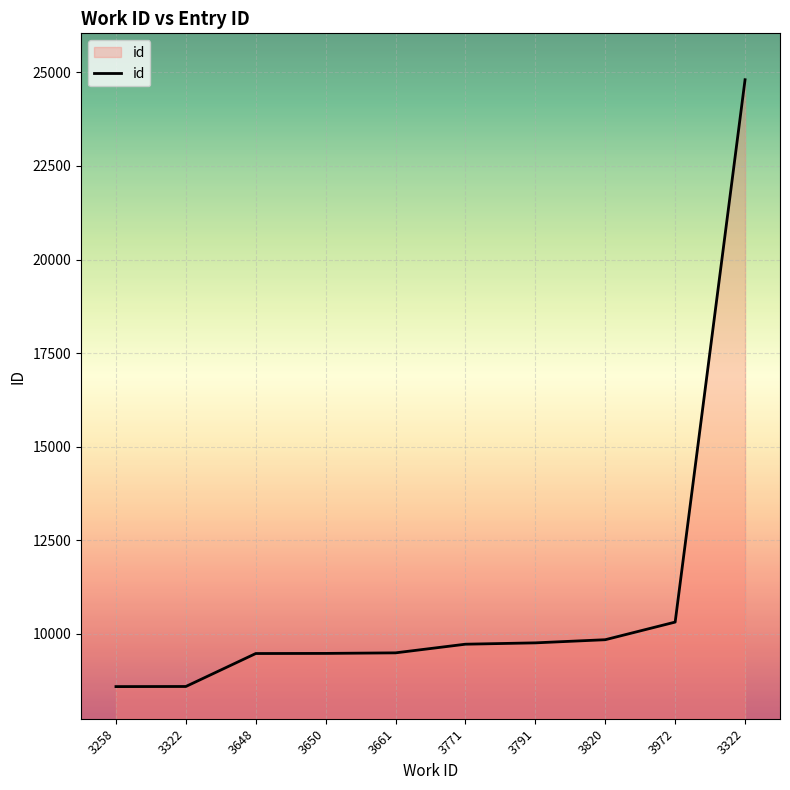

Is this an area chart (filled region under the line)?

Yes